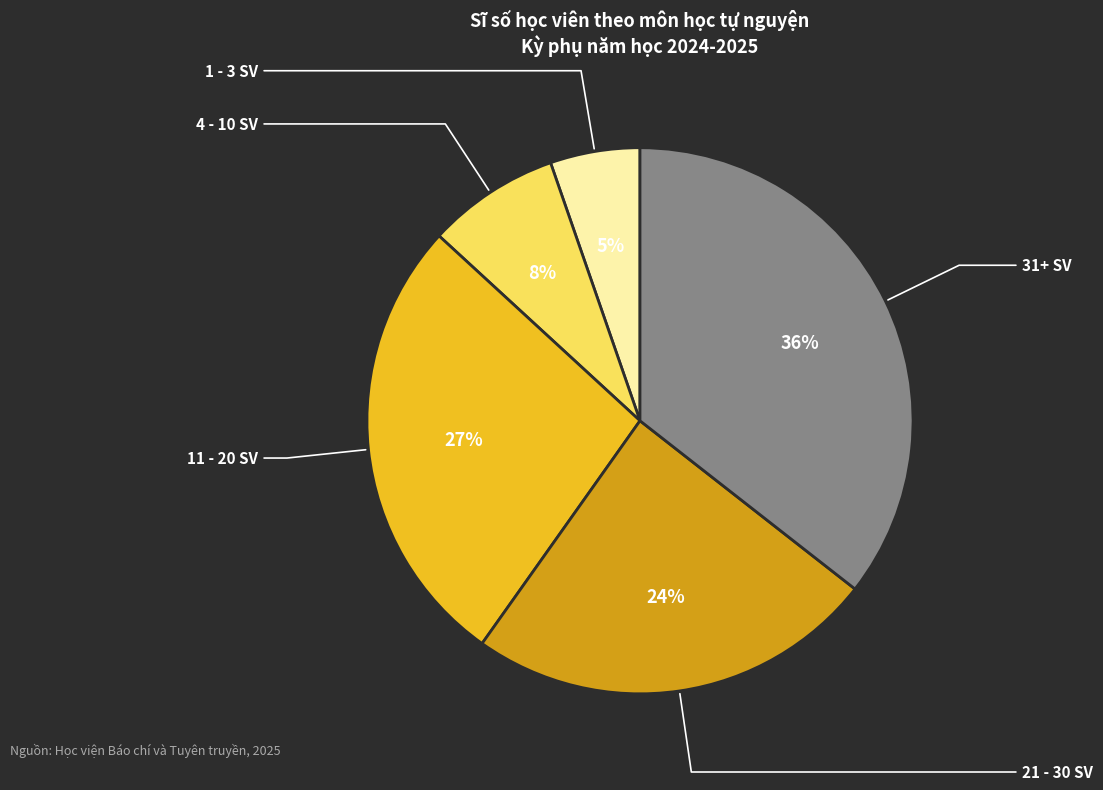

Does any single category account for the majority?

No